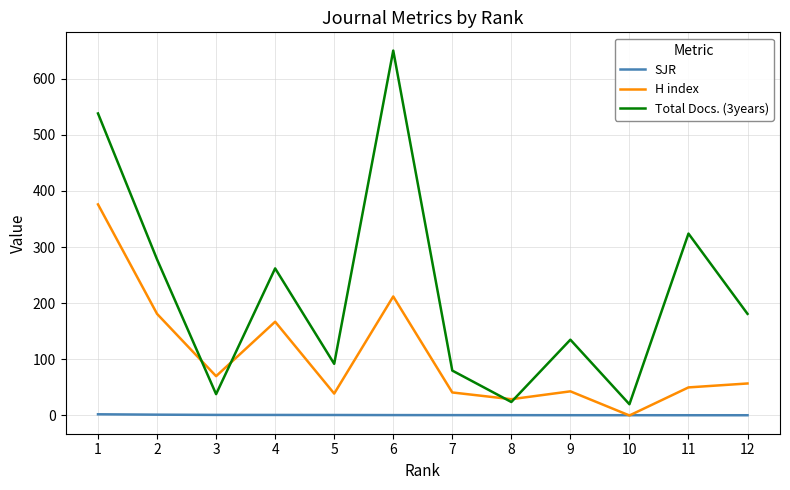

Which series changed the most between 1 and 8?

Total Docs. (3years)